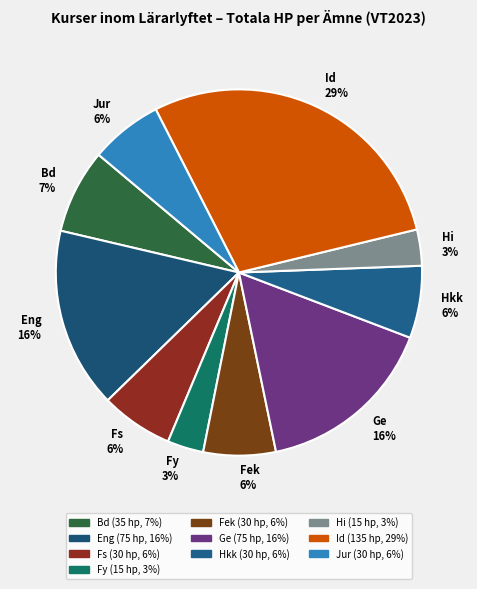

Combined, do Fs and Fek account for over 50%?

No